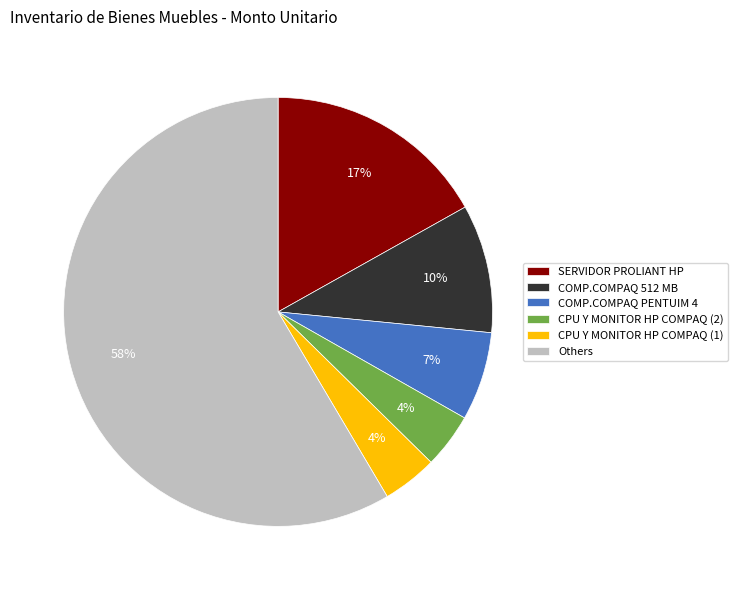

Which category has the biggest portion of the pie?

Others